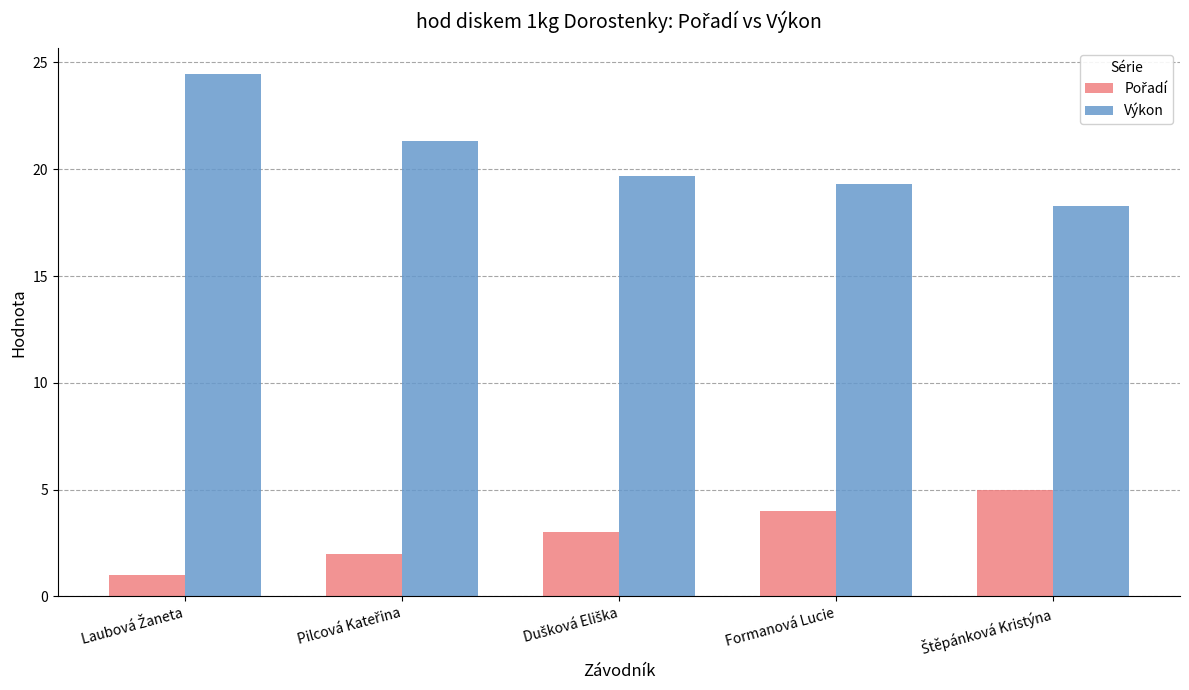

At how many categories does at least one series exceed 9?

5